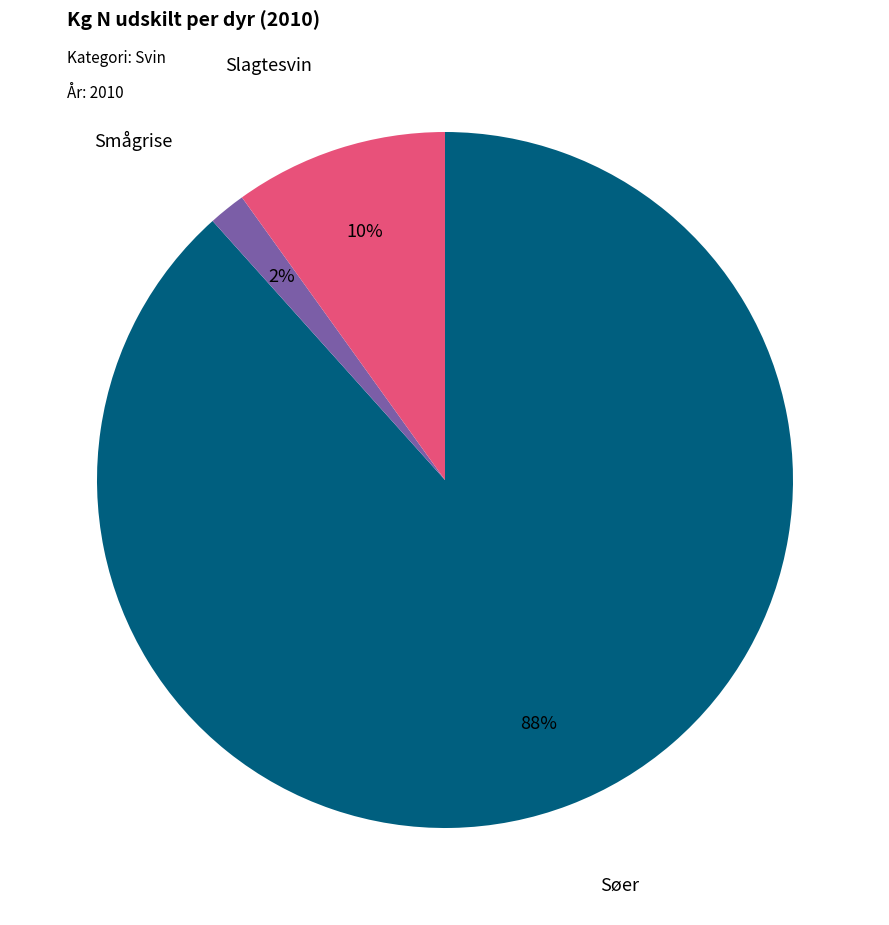

To the nearest percent, what portion does Slagtesvin represent?

10%